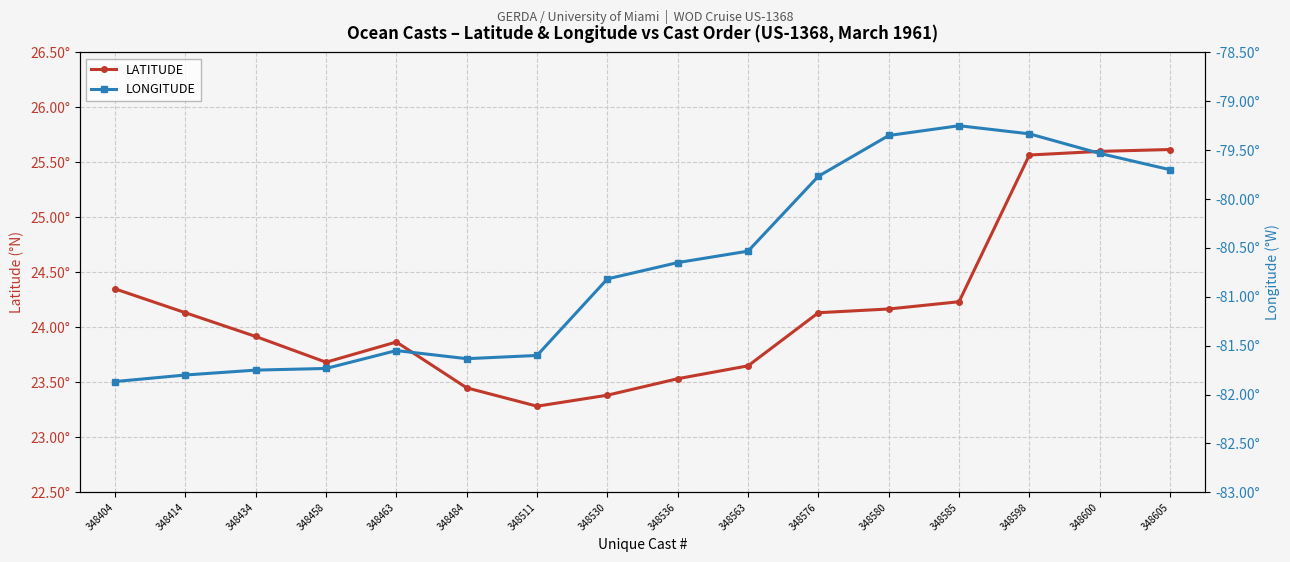

True or false: LATITUDE has more than 1 points higher than both neighbors.

False